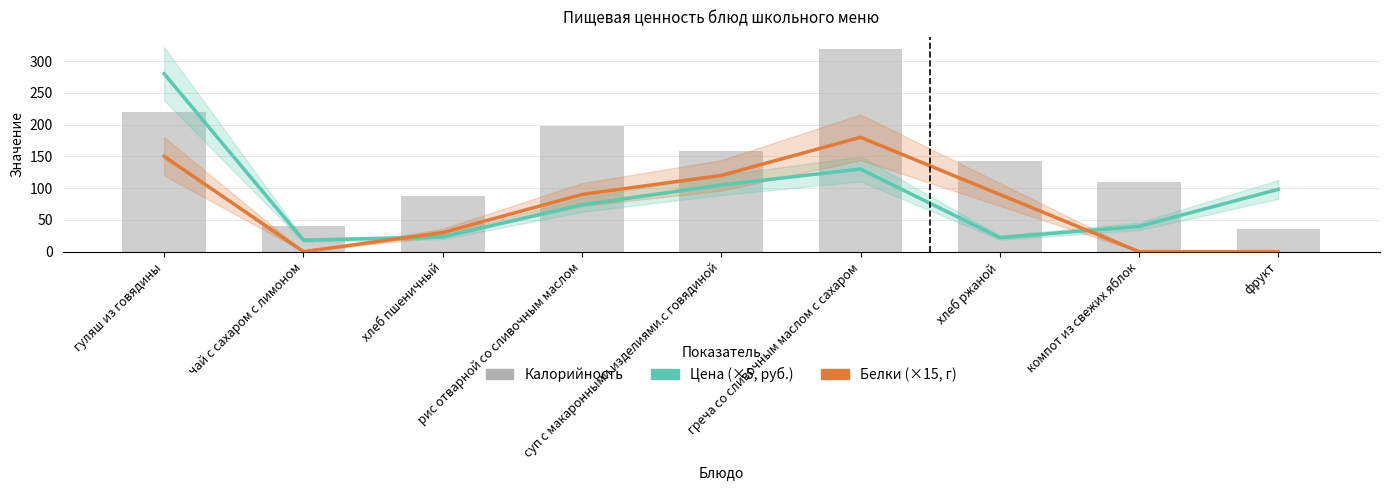

What is the label of the 4th bar from the left?

рис отварной со сливочным маслом